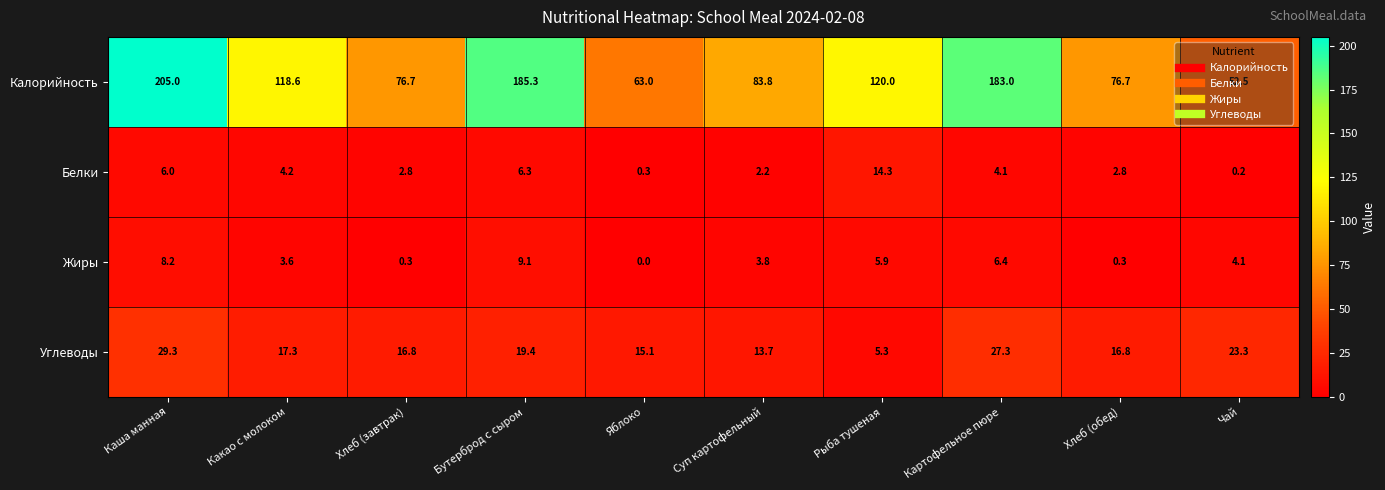

The Белки series shows 0.2 at Чай. True or false?

True